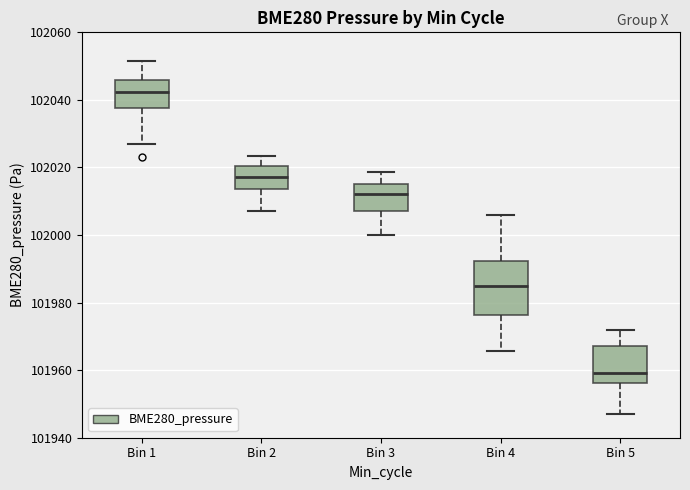

Reading left to right, transcribe this box plot: for each box, give where its median line is, the range the box spans, and where its two whiskers end, as read against the y-axis. The values are not printed on the chart, so give them approximately, as read against the axis.

Bin 1: median 102042, box 102038 to 102046, whiskers 102026 to 102052
Bin 2: median 102018, box 102014 to 102020, whiskers 102008 to 102024
Bin 3: median 102012, box 102008 to 102016, whiskers 102000 to 102018
Bin 4: median 101984, box 101976 to 101992, whiskers 101966 to 102006
Bin 5: median 101960, box 101956 to 101968, whiskers 101948 to 101972